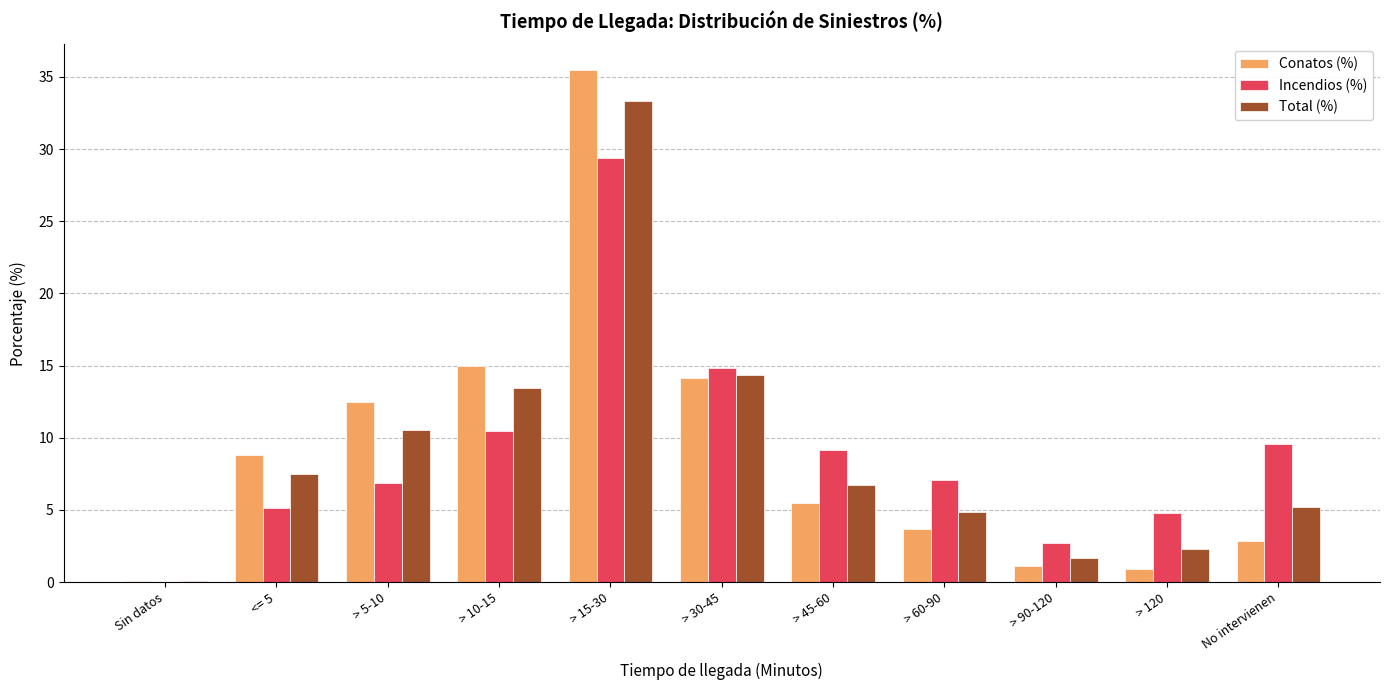

The Total (%) series shows 10.7 at > 45-60. True or false?

False